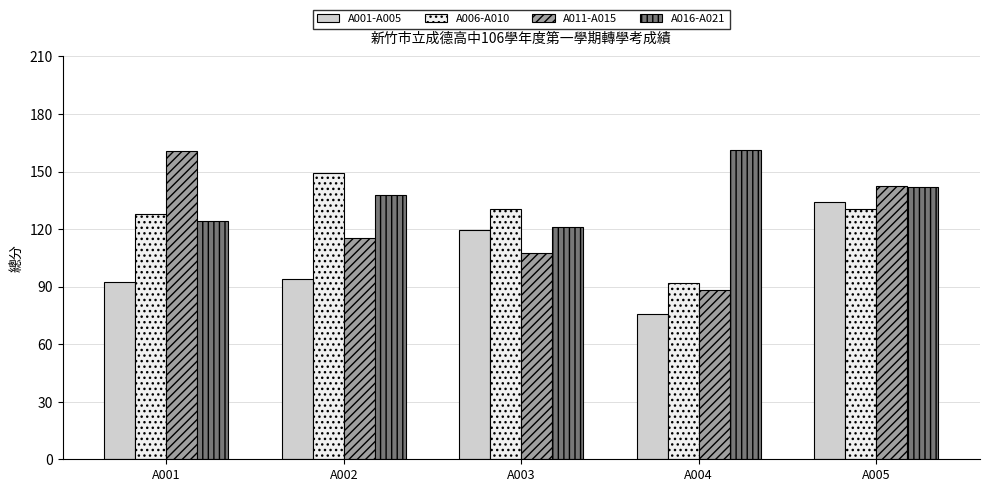

True or false: A001-A005 has a value of 233.4 at A005.

False